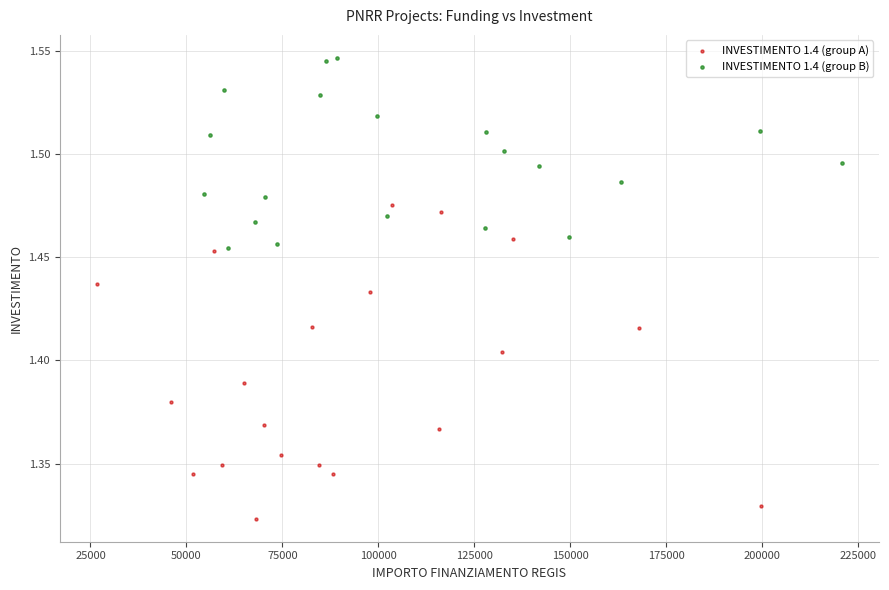

Which series reaches the maximum Y coordinate?

INVESTIMENTO 1.4 (group B)